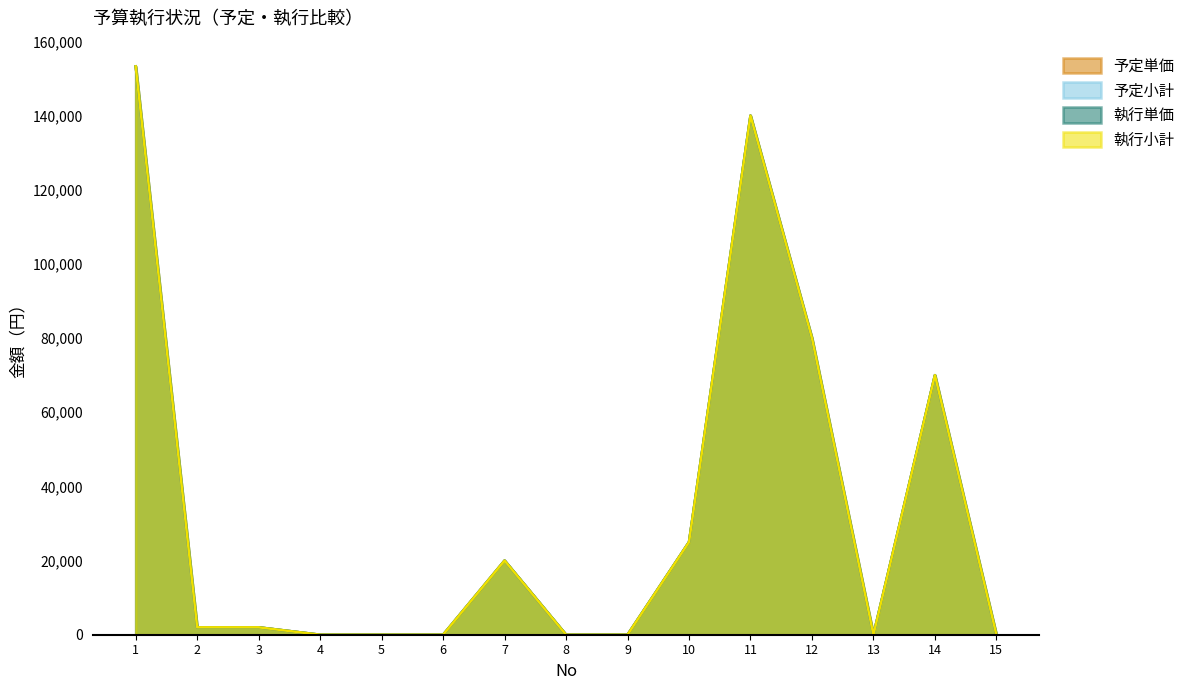

Which series has the largest total across all categories?

予定単価